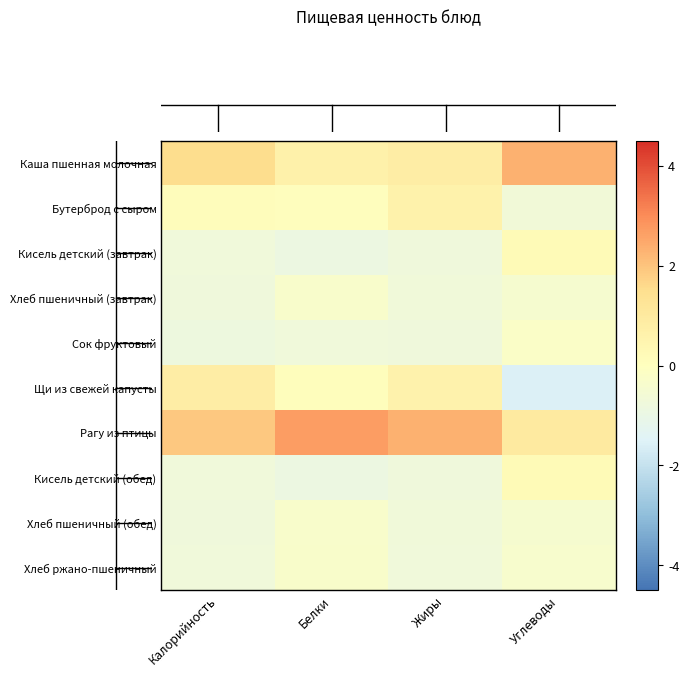

At which category does the chart reach its minimum across all series?

Углеводы